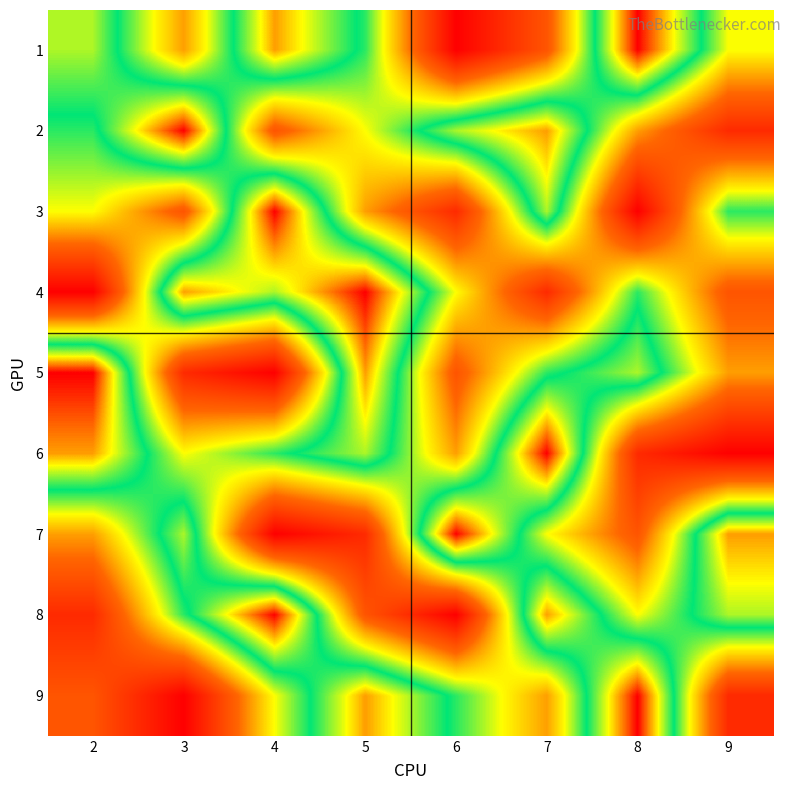

At which category does the chart reach its minimum across all series?

6